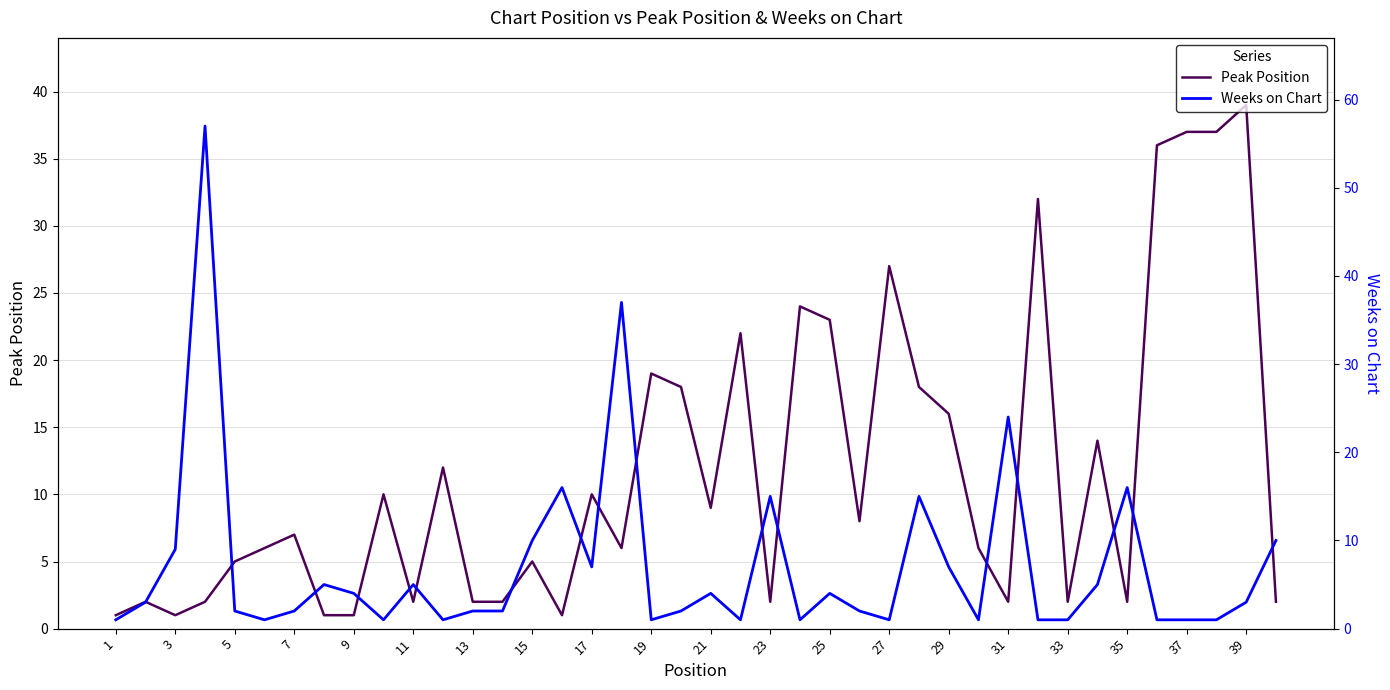

Is it true that Peak Position equals 27 at 27?

True